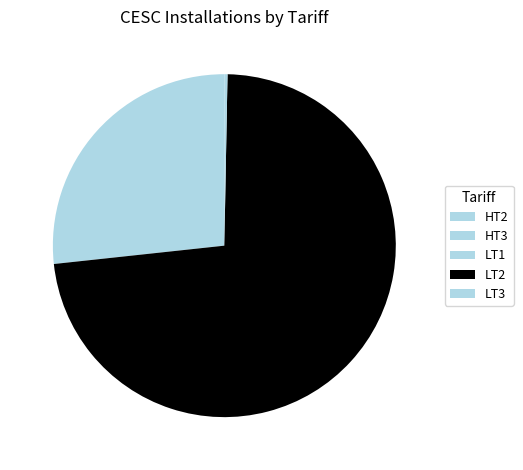

Rank the categories by value from lowest to highest.

HT3, HT2, LT3, LT1, LT2